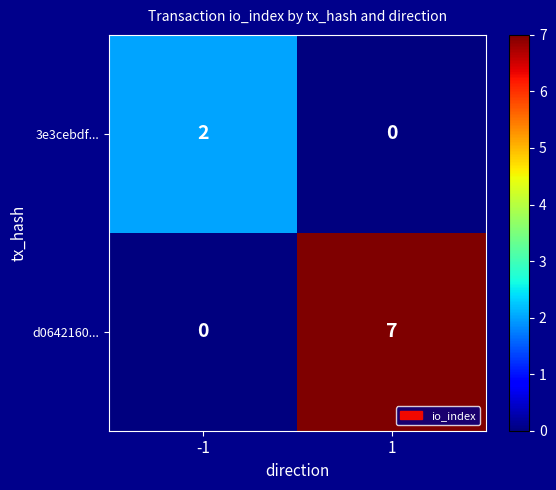

Which series has the largest total across all categories?

d0642160...